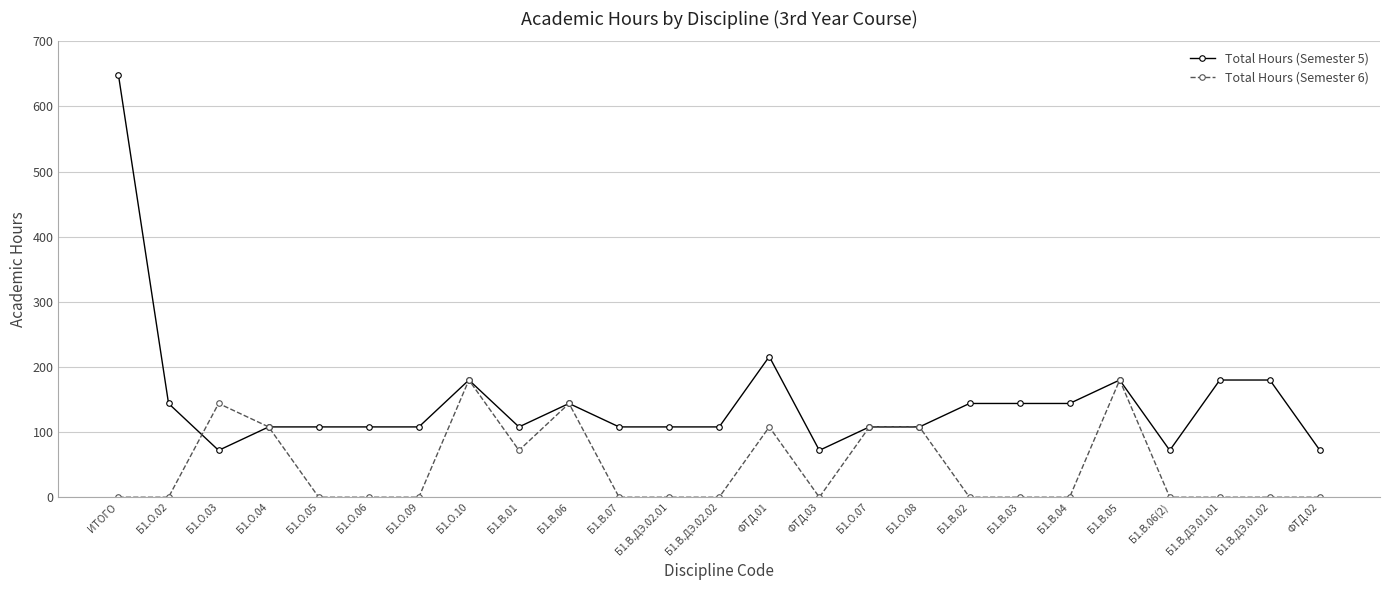

Which series has the largest total across all categories?

Total Hours (Semester 5)